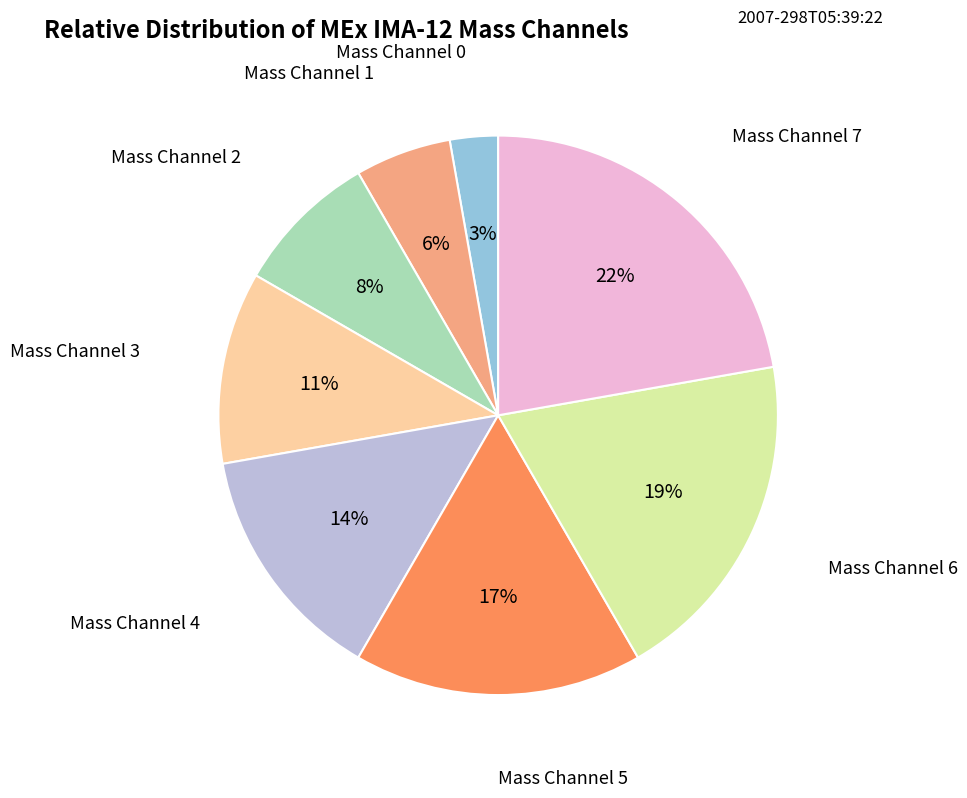

Does any single category account for the majority?

No